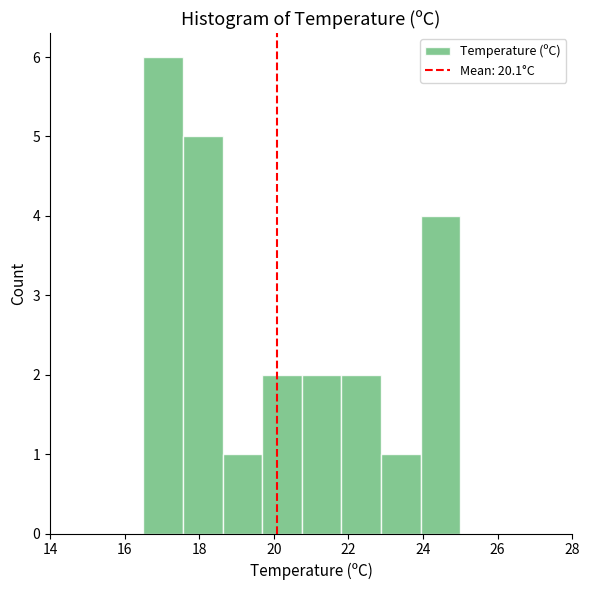

How tall is the bar that spans 16.6 to 17.6 on the x-axis? Neither the bar edges nor the heights are printed on the chart, so give them approximately, as read against the axes.

6